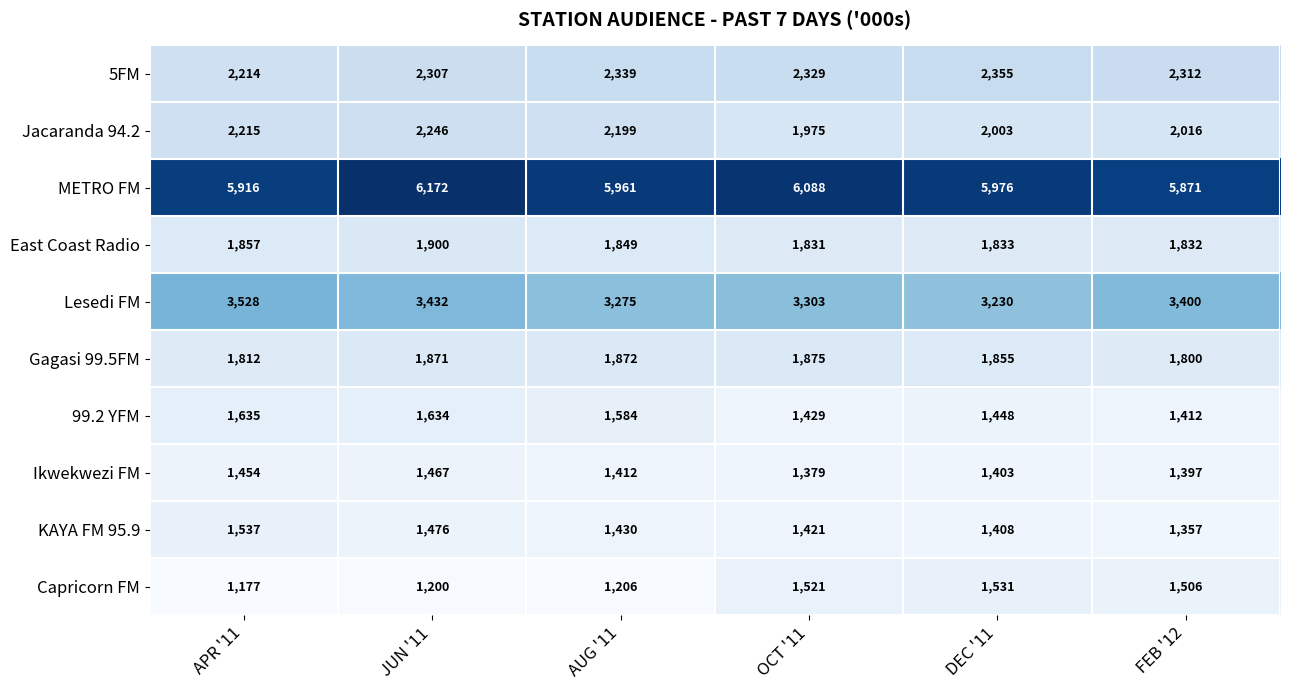

Which label corresponds to the smallest value in the chart?

APR '11